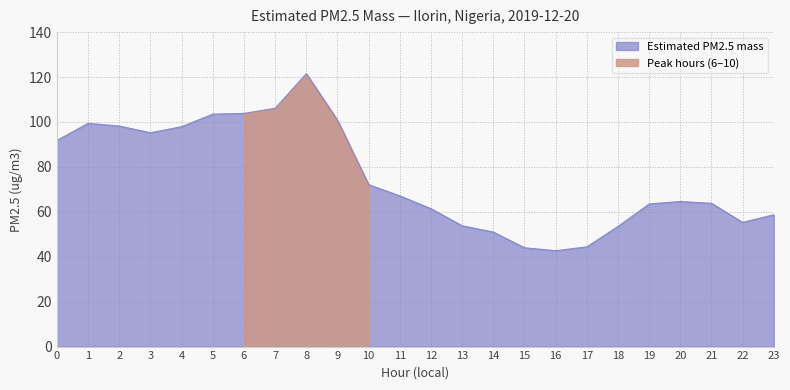

Reading left to right, list all the values displayed in this chart.

0=91.8	1=99.4	2=98.2	3=95.2	4=97.9	5=103.5	6=103.8	7=106.1	8=121.5	9=100.8	10=72.1	11=67.1	12=61.4	13=53.8	14=51.0	15=44.0	16=42.7	17=44.4	18=53.5	19=63.5	20=64.6	21=63.8	22=55.3	23=58.7